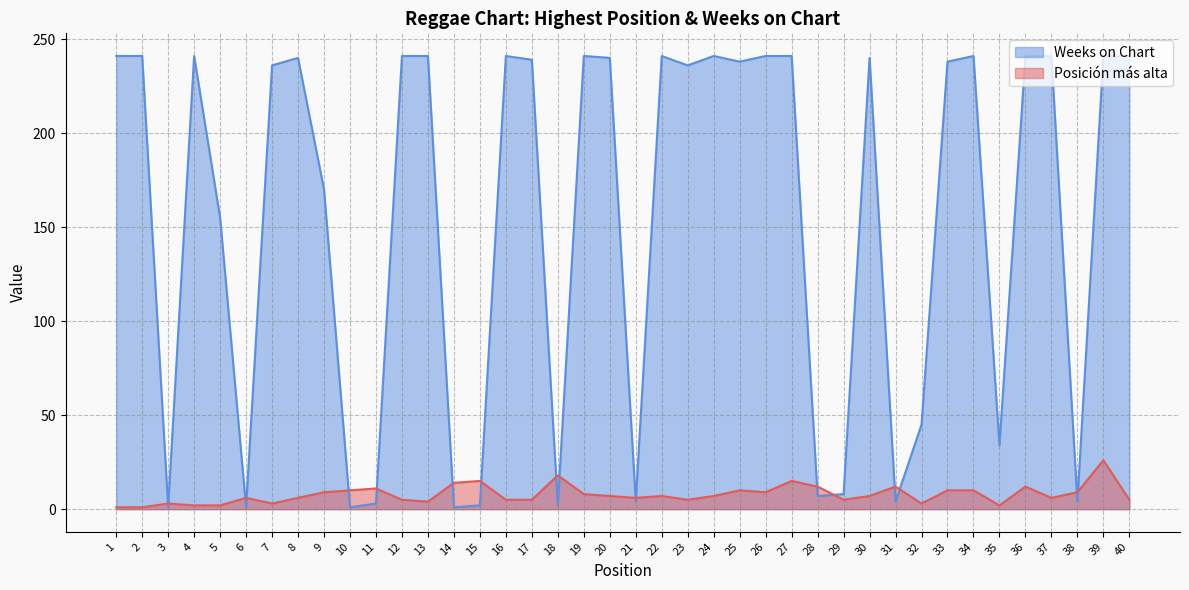

How many intersections are there between Posición más alta and Weeks on Chart?

18